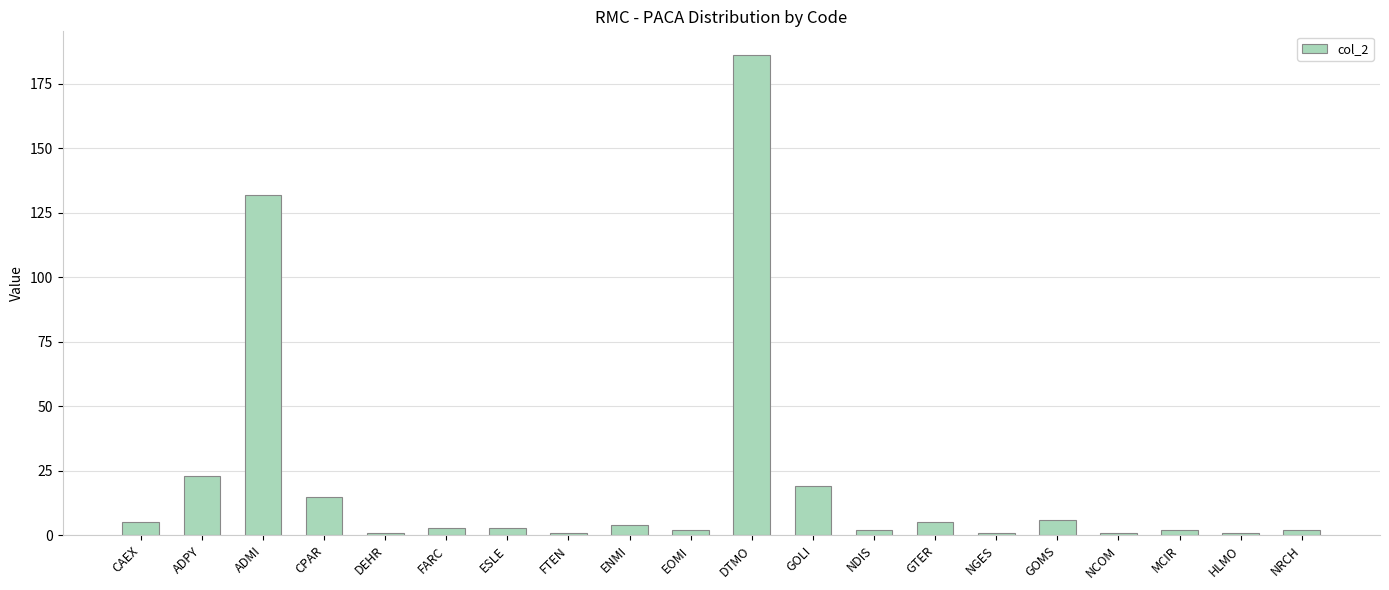

What is the difference between the maximum and minimum values?

185